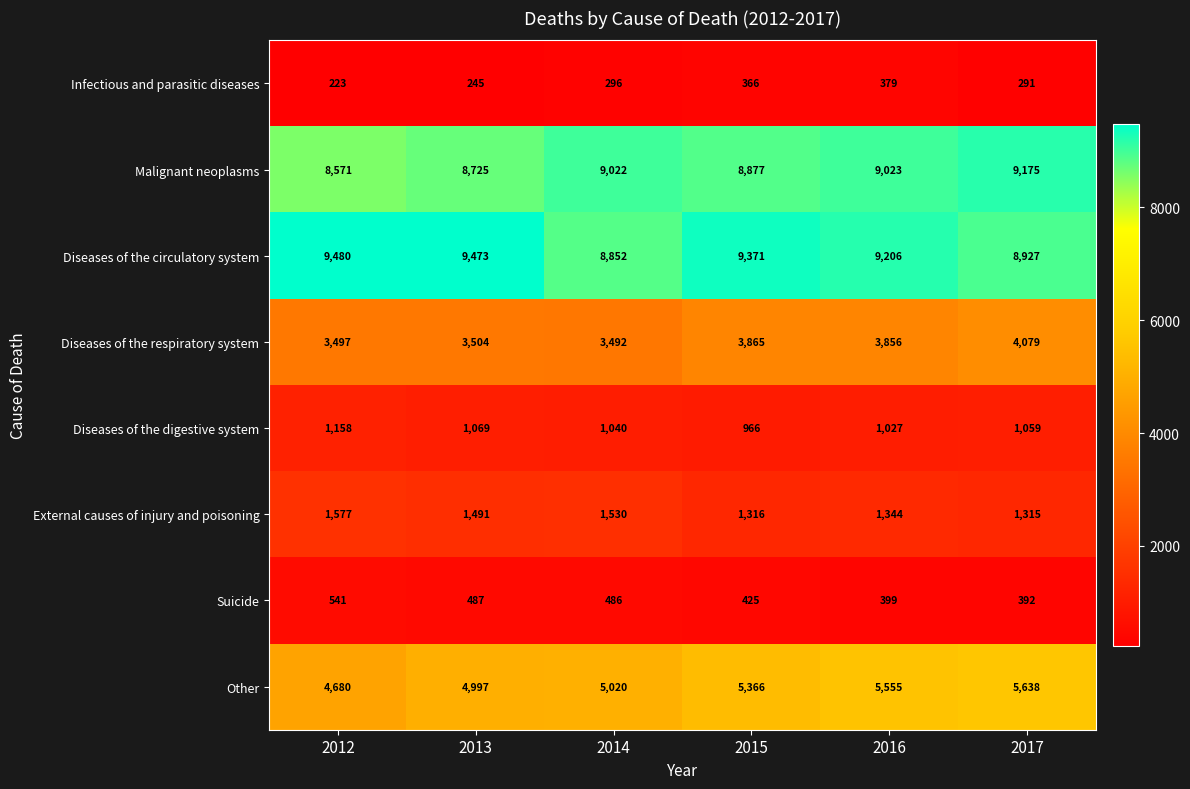

What is the spread (max minus min) of values at 2012?

9257